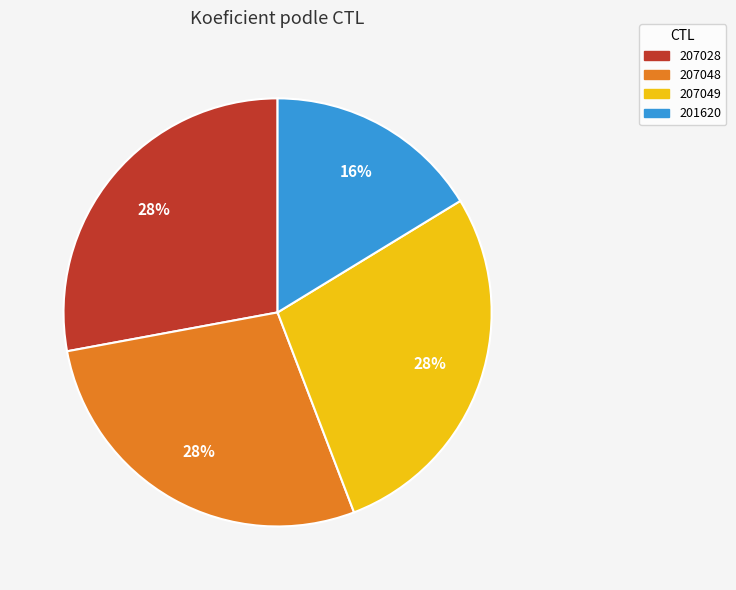

What percentage is the 207028 slice, to the nearest percent?

28%